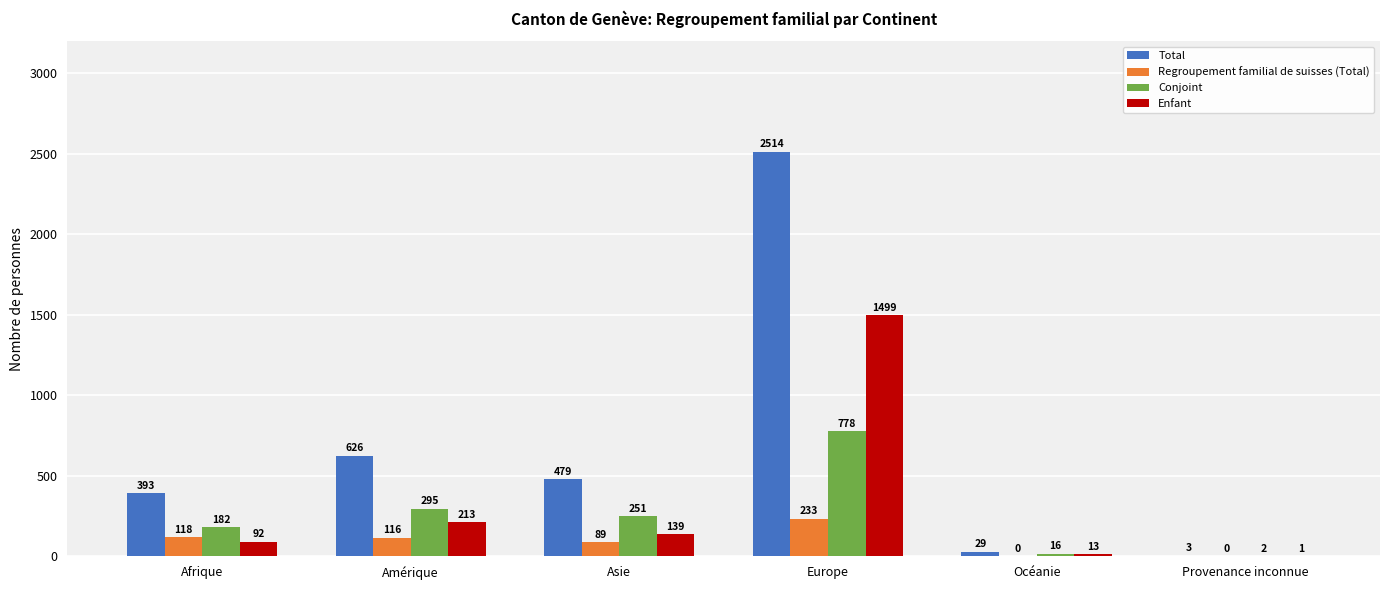

Which series changed the most between Afrique and Océanie?

Total